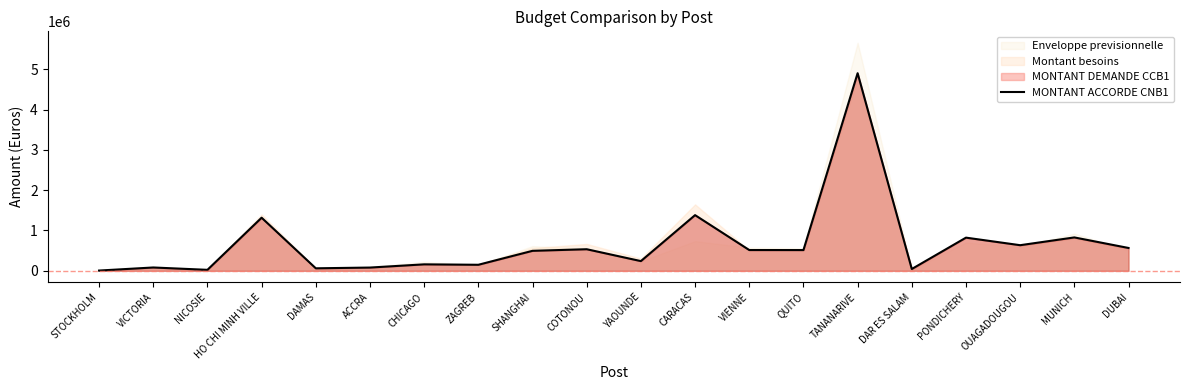

List the labels in order of value, smallest first.

STOCKHOLM, NICOSIE, DAR ES SALAM, DAMAS, ACCRA, VICTORIA, ZAGREB, CHICAGO, YAOUNDE, SHANGHAI, QUITO, VIENNE, COTONOU, DUBAI, OUAGADOUGOU, PONDICHERY, MUNICH, HO CHI MINH VILLE, CARACAS, TANANARIVE